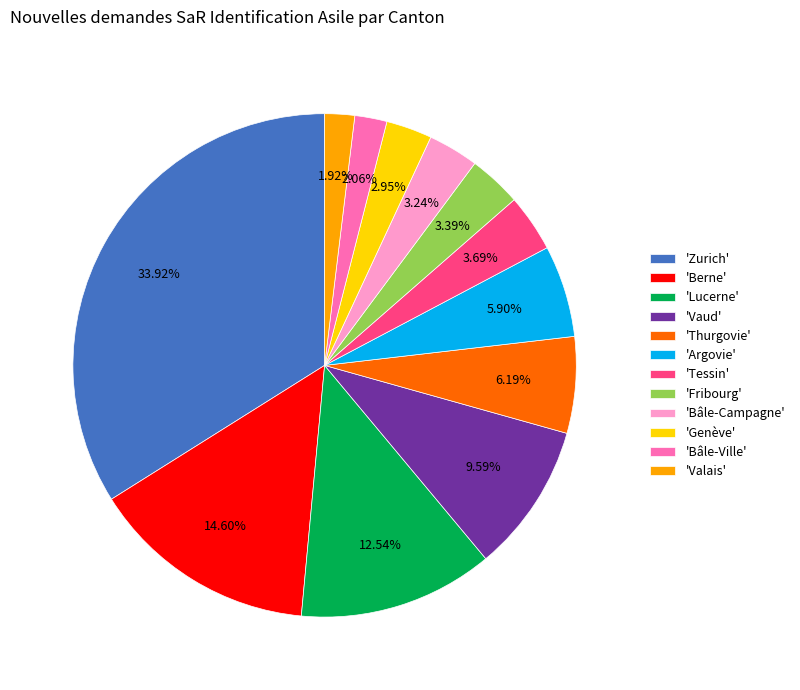

Which slice is the largest?

'Zurich'